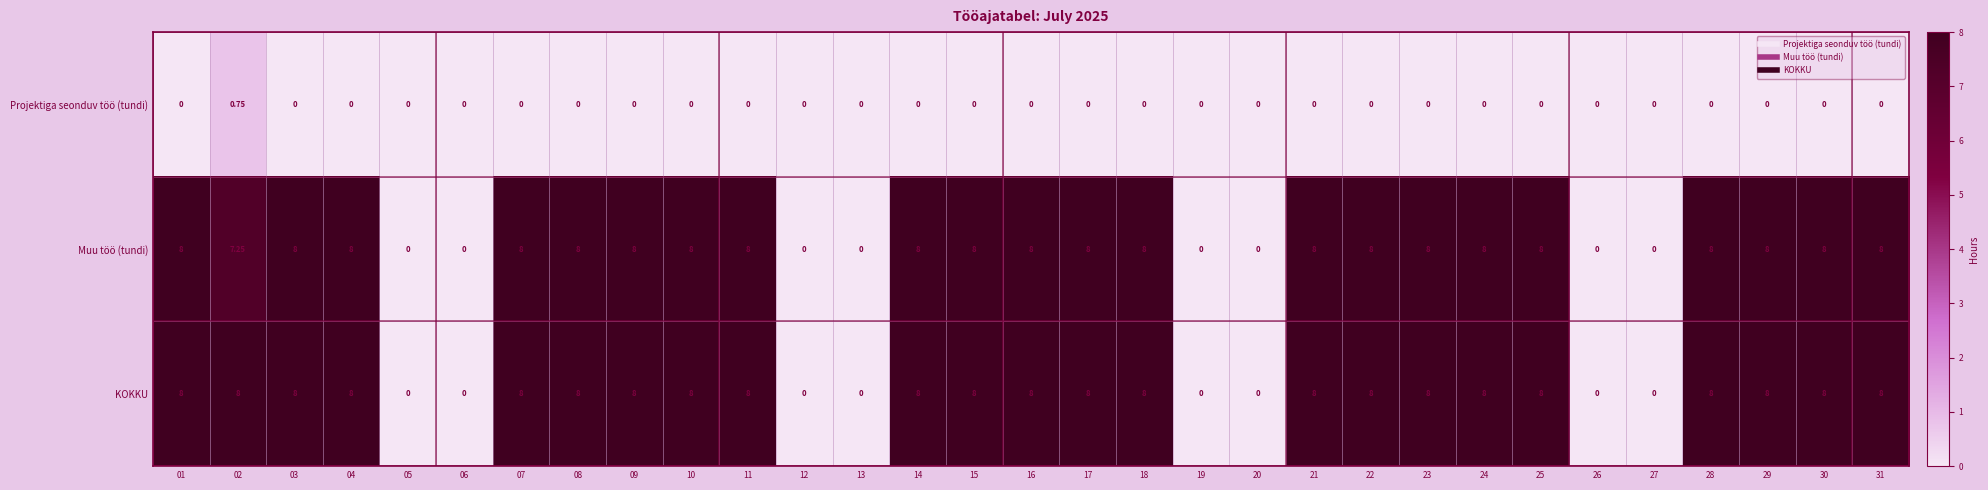

Which series has the largest total across all categories?

KOKKU